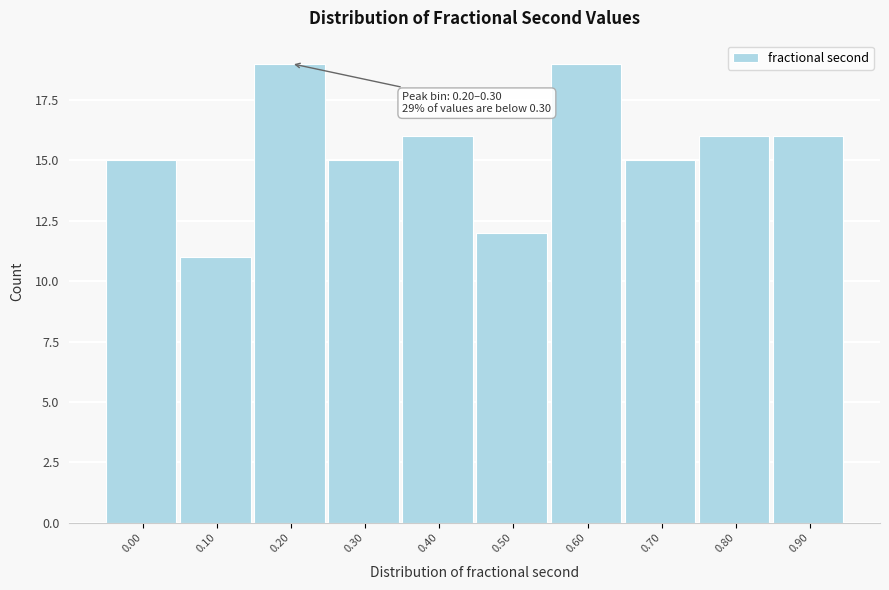

Reading right to left, what are all the values shown in this chart?

0.90=16	0.80=16	0.70=15	0.60=19	0.50=12	0.40=16	0.30=15	0.20=19	0.10=11	0.00=15